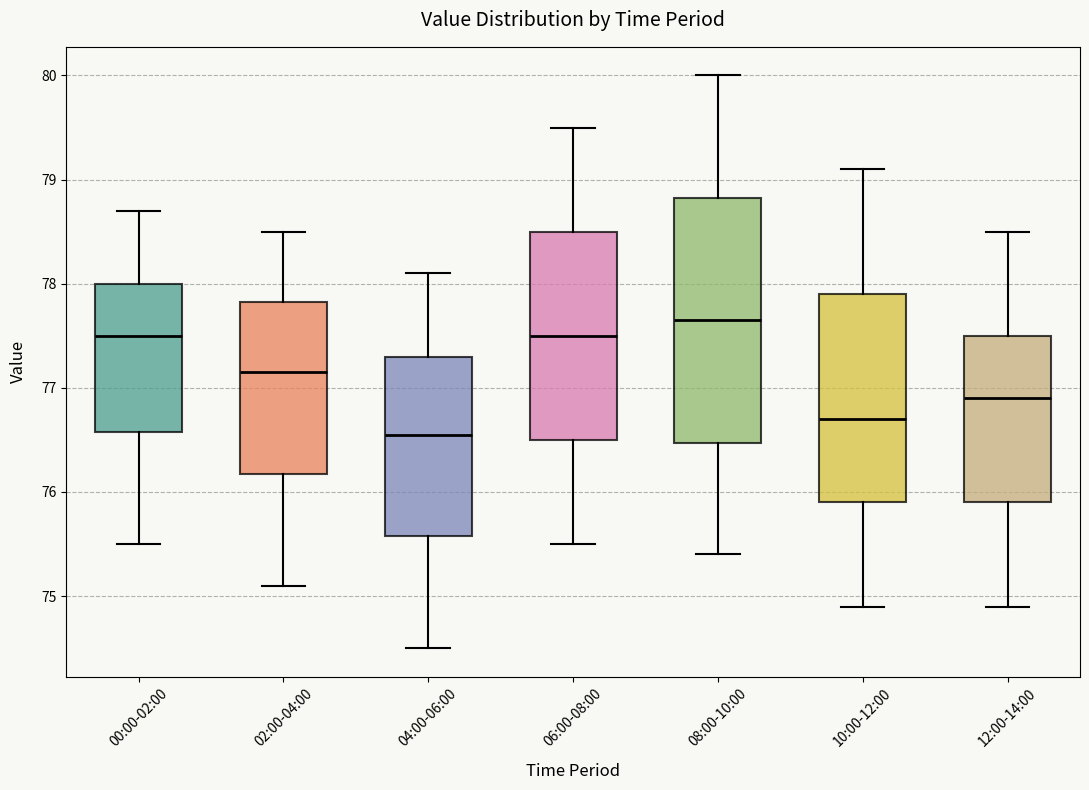

Which box is the tallest, from its lower edge to its upper edge?

08:00-10:00